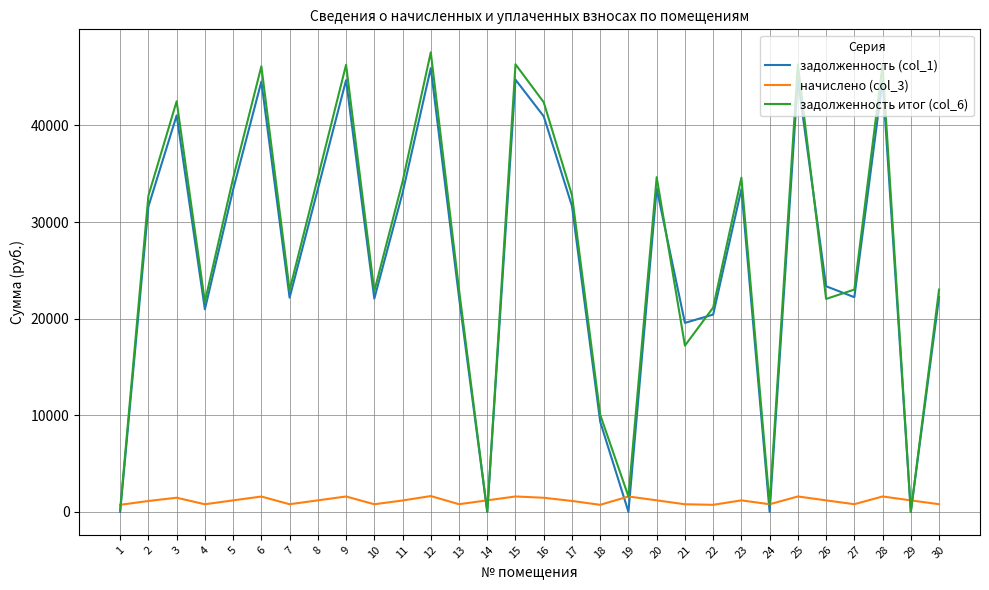

What are all the series names shown in the legend?

задолженность (col_1), начислено (col_3), задолженность итог (col_6)